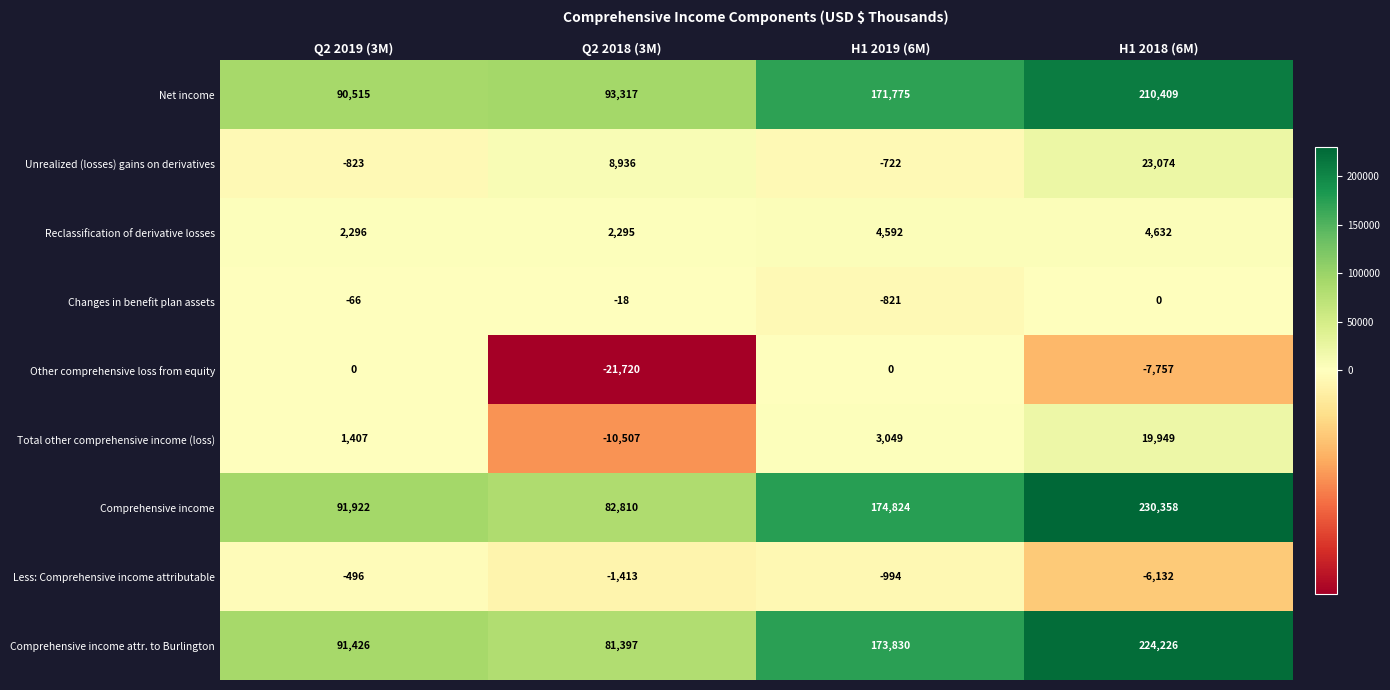

At how many categories does at least one series exceed 132827?

2